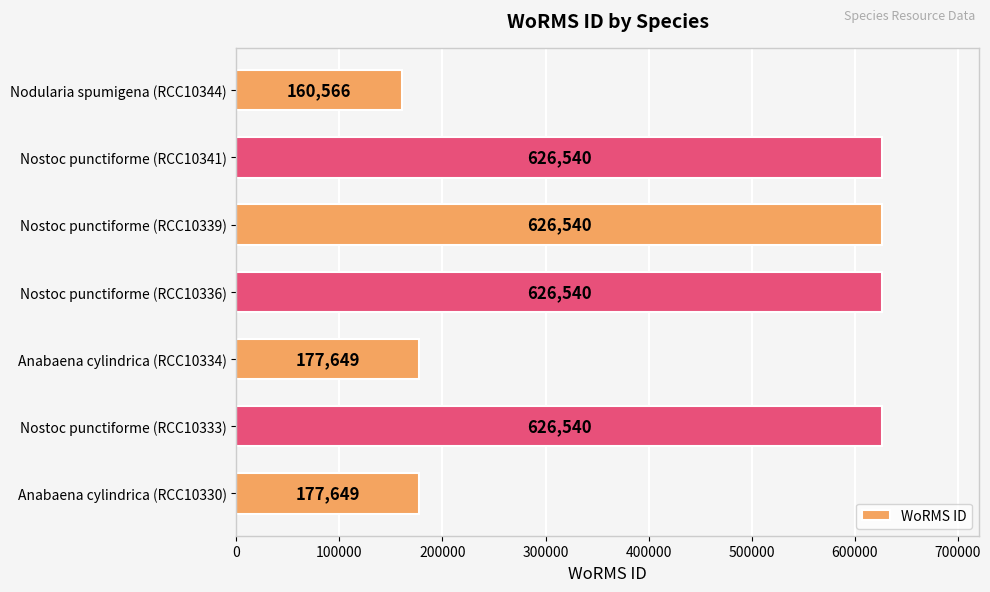

Which has a higher value, Nodularia spumigena (RCC10344) or Nostoc punctiforme (RCC10341)?

Nostoc punctiforme (RCC10341)